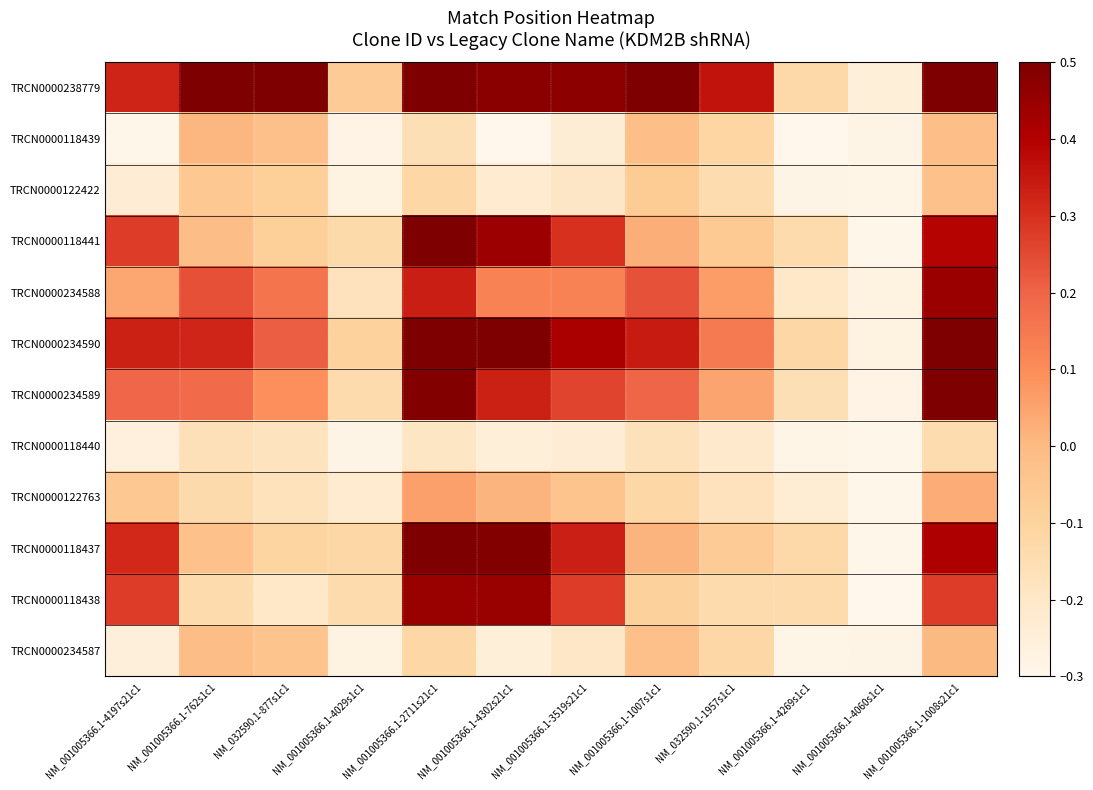

Reading left to right, what are all the values shown in this chart?

TRCN0000238779: NM_001005366.1-4197s21c1=0.3	NM_001005366.1-762s1c1=0.7	NM_032590.1-877s1c1=0.5	NM_001005366.1-4029s1c1=-0.1	NM_001005366.1-2711s21c1=0.8	NM_001005366.1-4302s21c1=0.5	NM_001005366.1-3519s21c1=0.5	NM_001005366.1-1007s1c1=0.7	NM_032590.1-1957s1c1=0.4	NM_001005366.1-4269s1c1=-0.1	NM_001005366.1-4060s1c1=-0.2	NM_001005366.1-1008s21c1=1.0
TRCN0000118439: NM_001005366.1-4197s21c1=-0.3	NM_001005366.1-762s1c1=0.0	NM_032590.1-877s1c1=-0.0	NM_001005366.1-4029s1c1=-0.3	NM_001005366.1-2711s21c1=-0.2	NM_001005366.1-4302s21c1=-0.3	NM_001005366.1-3519s21c1=-0.2	NM_001005366.1-1007s1c1=-0.0	NM_032590.1-1957s1c1=-0.1	NM_001005366.1-4269s1c1=-0.3	NM_001005366.1-4060s1c1=-0.3	NM_001005366.1-1008s21c1=-0.0
TRCN0000122422: NM_001005366.1-4197s21c1=-0.2	NM_001005366.1-762s1c1=-0.1	NM_032590.1-877s1c1=-0.1	NM_001005366.1-4029s1c1=-0.3	NM_001005366.1-2711s21c1=-0.1	NM_001005366.1-4302s21c1=-0.2	NM_001005366.1-3519s21c1=-0.2	NM_001005366.1-1007s1c1=-0.1	NM_032590.1-1957s1c1=-0.1	NM_001005366.1-4269s1c1=-0.3	NM_001005366.1-4060s1c1=-0.3	NM_001005366.1-1008s21c1=-0.0
TRCN0000118441: NM_001005366.1-4197s21c1=0.3	NM_001005366.1-762s1c1=-0.0	NM_032590.1-877s1c1=-0.1	NM_001005366.1-4029s1c1=-0.1	NM_001005366.1-2711s21c1=0.5	NM_001005366.1-4302s21c1=0.4	NM_001005366.1-3519s21c1=0.3	NM_001005366.1-1007s1c1=0.0	NM_032590.1-1957s1c1=-0.1	NM_001005366.1-4269s1c1=-0.1	NM_001005366.1-4060s1c1=-0.3	NM_001005366.1-1008s21c1=0.4
TRCN0000234588: NM_001005366.1-4197s21c1=0.0	NM_001005366.1-762s1c1=0.2	NM_032590.1-877s1c1=0.2	NM_001005366.1-4029s1c1=-0.2	NM_001005366.1-2711s21c1=0.3	NM_001005366.1-4302s21c1=0.1	NM_001005366.1-3519s21c1=0.1	NM_001005366.1-1007s1c1=0.2	NM_032590.1-1957s1c1=0.1	NM_001005366.1-4269s1c1=-0.2	NM_001005366.1-4060s1c1=-0.3	NM_001005366.1-1008s21c1=0.4
TRCN0000234590: NM_001005366.1-4197s21c1=0.3	NM_001005366.1-762s1c1=0.3	NM_032590.1-877s1c1=0.2	NM_001005366.1-4029s1c1=-0.1	NM_001005366.1-2711s21c1=0.7	NM_001005366.1-4302s21c1=0.5	NM_001005366.1-3519s21c1=0.4	NM_001005366.1-1007s1c1=0.3	NM_032590.1-1957s1c1=0.1	NM_001005366.1-4269s1c1=-0.1	NM_001005366.1-4060s1c1=-0.3	NM_001005366.1-1008s21c1=0.7
TRCN0000234589: NM_001005366.1-4197s21c1=0.2	NM_001005366.1-762s1c1=0.2	NM_032590.1-877s1c1=0.1	NM_001005366.1-4029s1c1=-0.1	NM_001005366.1-2711s21c1=0.5	NM_001005366.1-4302s21c1=0.3	NM_001005366.1-3519s21c1=0.3	NM_001005366.1-1007s1c1=0.2	NM_032590.1-1957s1c1=0.0	NM_001005366.1-4269s1c1=-0.2	NM_001005366.1-4060s1c1=-0.3	NM_001005366.1-1008s21c1=0.5
TRCN0000118440: NM_001005366.1-4197s21c1=-0.3	NM_001005366.1-762s1c1=-0.2	NM_032590.1-877s1c1=-0.2	NM_001005366.1-4029s1c1=-0.3	NM_001005366.1-2711s21c1=-0.2	NM_001005366.1-4302s21c1=-0.2	NM_001005366.1-3519s21c1=-0.2	NM_001005366.1-1007s1c1=-0.2	NM_032590.1-1957s1c1=-0.2	NM_001005366.1-4269s1c1=-0.3	NM_001005366.1-4060s1c1=-0.3	NM_001005366.1-1008s21c1=-0.1
TRCN0000122763: NM_001005366.1-4197s21c1=-0.1	NM_001005366.1-762s1c1=-0.1	NM_032590.1-877s1c1=-0.2	NM_001005366.1-4029s1c1=-0.2	NM_001005366.1-2711s21c1=0.1	NM_001005366.1-4302s21c1=0.0	NM_001005366.1-3519s21c1=-0.0	NM_001005366.1-1007s1c1=-0.1	NM_032590.1-1957s1c1=-0.2	NM_001005366.1-4269s1c1=-0.2	NM_001005366.1-4060s1c1=-0.3	NM_001005366.1-1008s21c1=0.0
TRCN0000118437: NM_001005366.1-4197s21c1=0.3	NM_001005366.1-762s1c1=-0.0	NM_032590.1-877s1c1=-0.1	NM_001005366.1-4029s1c1=-0.1	NM_001005366.1-2711s21c1=0.5	NM_001005366.1-4302s21c1=0.5	NM_001005366.1-3519s21c1=0.3	NM_001005366.1-1007s1c1=0.0	NM_032590.1-1957s1c1=-0.1	NM_001005366.1-4269s1c1=-0.1	NM_001005366.1-4060s1c1=-0.3	NM_001005366.1-1008s21c1=0.4
TRCN0000118438: NM_001005366.1-4197s21c1=0.3	NM_001005366.1-762s1c1=-0.1	NM_032590.1-877s1c1=-0.2	NM_001005366.1-4029s1c1=-0.1	NM_001005366.1-2711s21c1=0.4	NM_001005366.1-4302s21c1=0.4	NM_001005366.1-3519s21c1=0.3	NM_001005366.1-1007s1c1=-0.1	NM_032590.1-1957s1c1=-0.1	NM_001005366.1-4269s1c1=-0.1	NM_001005366.1-4060s1c1=-0.3	NM_001005366.1-1008s21c1=0.3
TRCN0000234587: NM_001005366.1-4197s21c1=-0.3	NM_001005366.1-762s1c1=-0.0	NM_032590.1-877s1c1=-0.0	NM_001005366.1-4029s1c1=-0.3	NM_001005366.1-2711s21c1=-0.1	NM_001005366.1-4302s21c1=-0.2	NM_001005366.1-3519s21c1=-0.2	NM_001005366.1-1007s1c1=-0.0	NM_032590.1-1957s1c1=-0.1	NM_001005366.1-4269s1c1=-0.3	NM_001005366.1-4060s1c1=-0.3	NM_001005366.1-1008s21c1=0.0